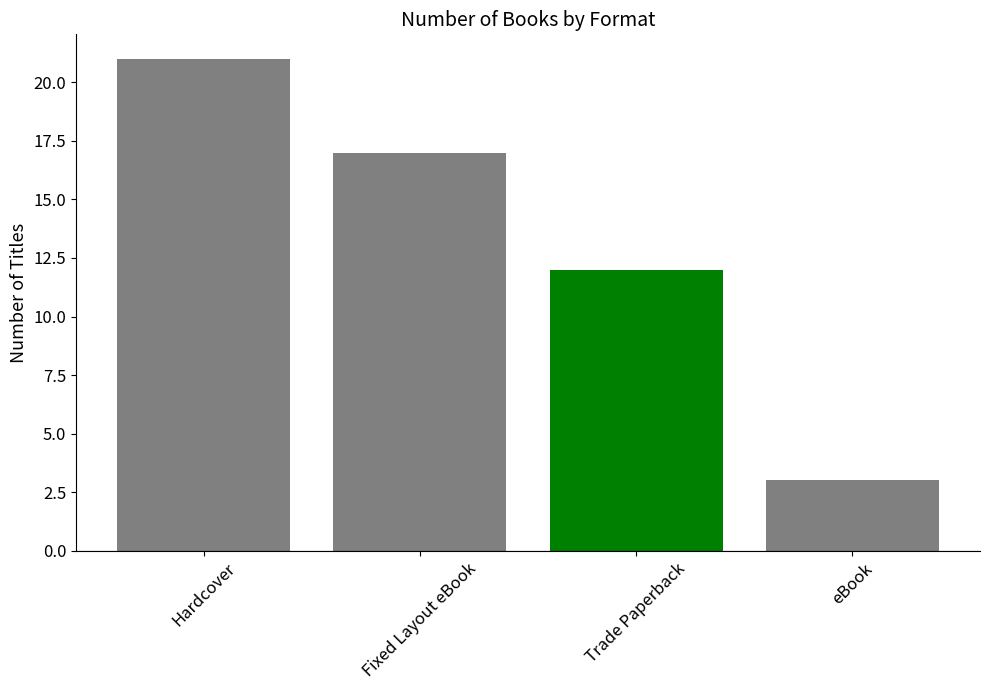

Is it true that the value at Trade Paperback is 4?

False